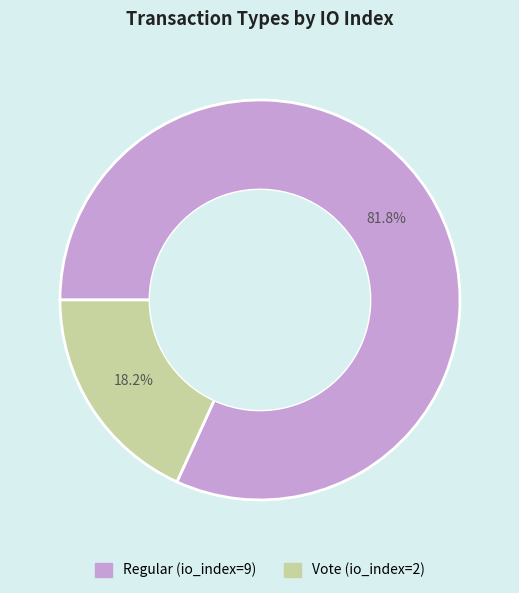

Is there a majority slice in this chart?

Yes